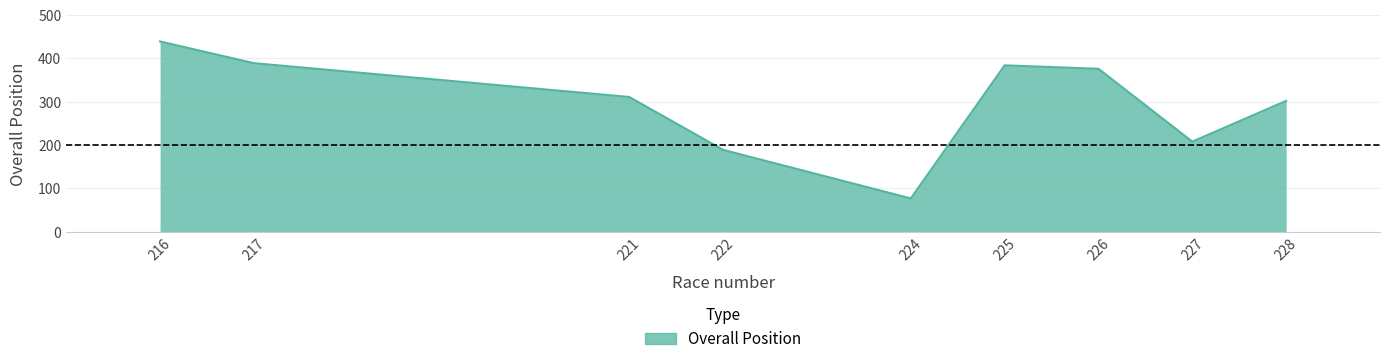

What is the difference between the values at 222 and 221?

122